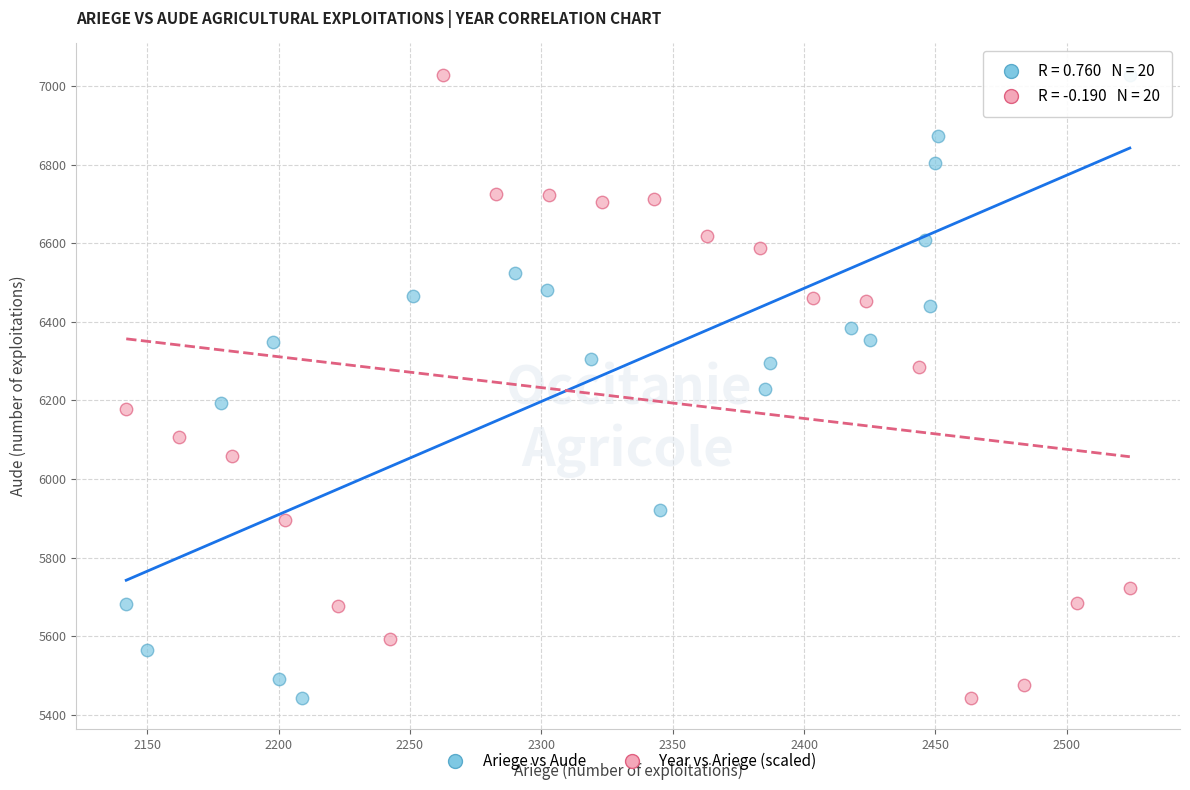

What are all the series names shown in the legend?

Ariege vs Aude, Year vs Ariege (scaled)